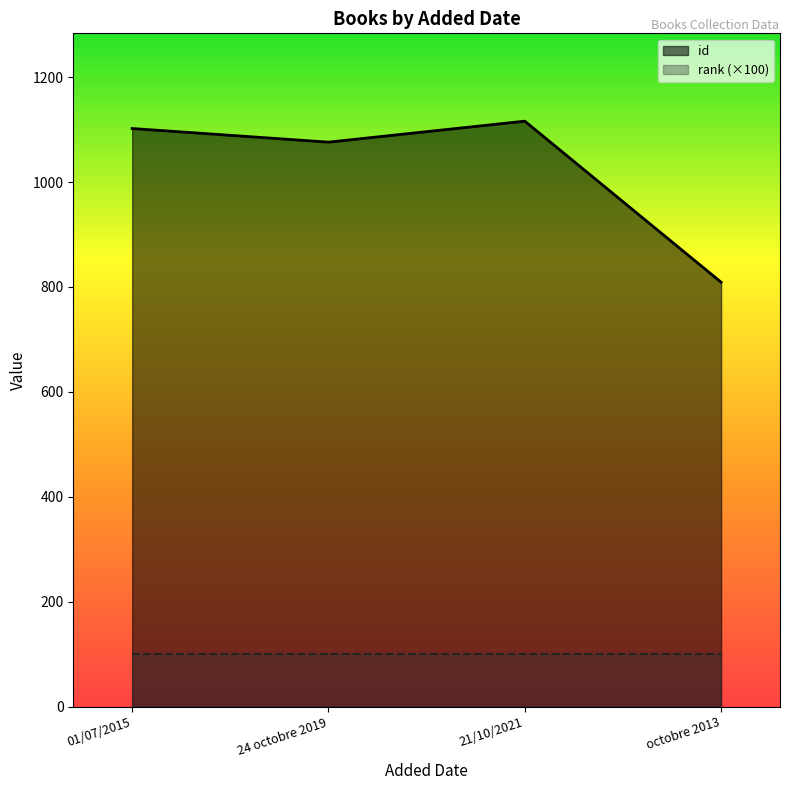

Rank the categories by value from lowest to highest.

octobre 2013, 24 octobre 2019, 01/07/2015, 21/10/2021